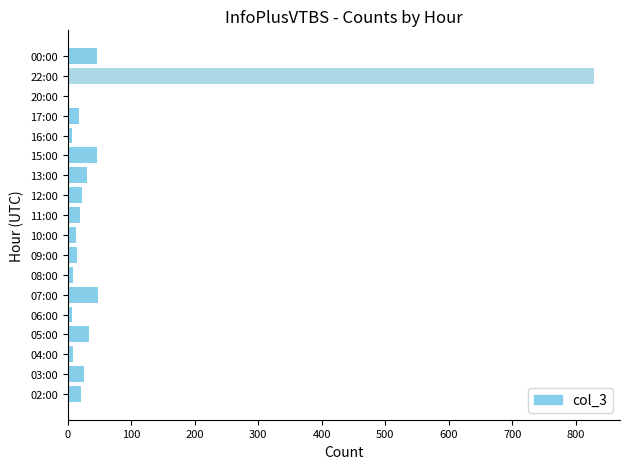

What is the ratio of the value at 03:00 to the value at 12:00?

1.1